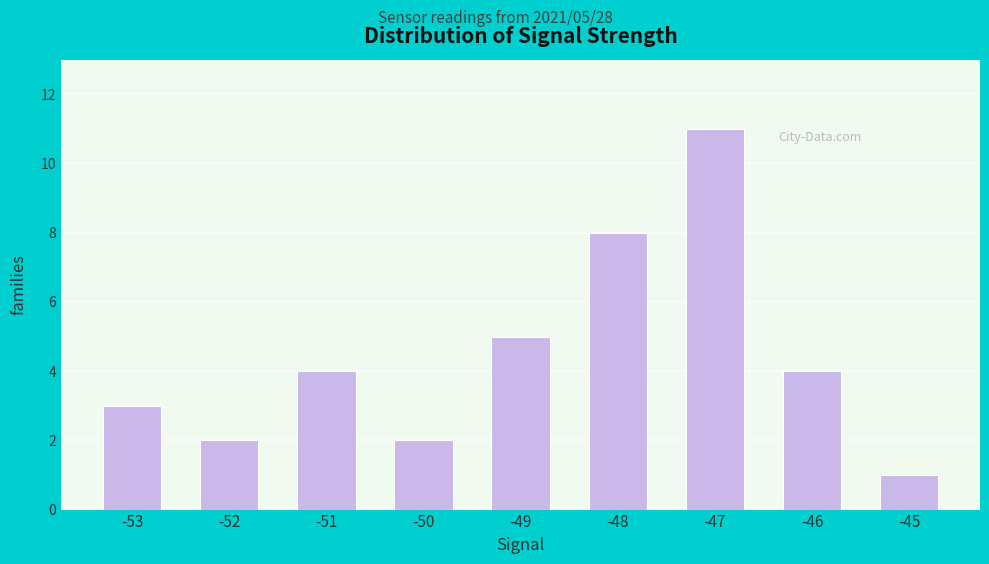

Read the value at -52.

2